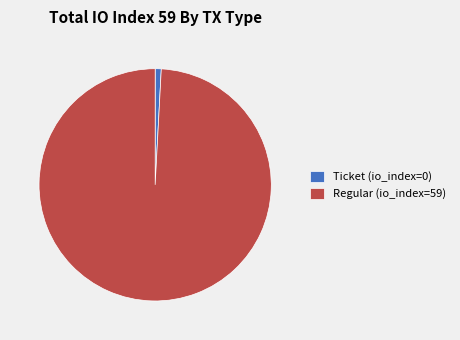

Do Regular (io_index=59) and Ticket (io_index=0) together represent more than half of the pie?

Yes